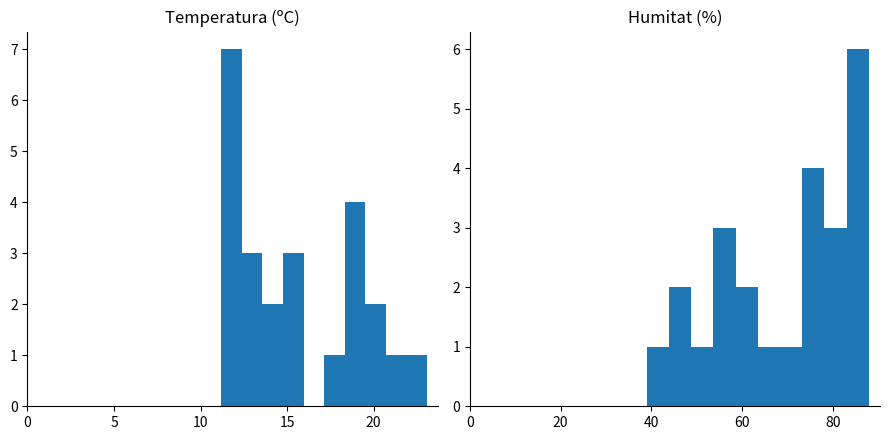

True or false: Temperatura (ºC) has a value of 1 at 9.

False